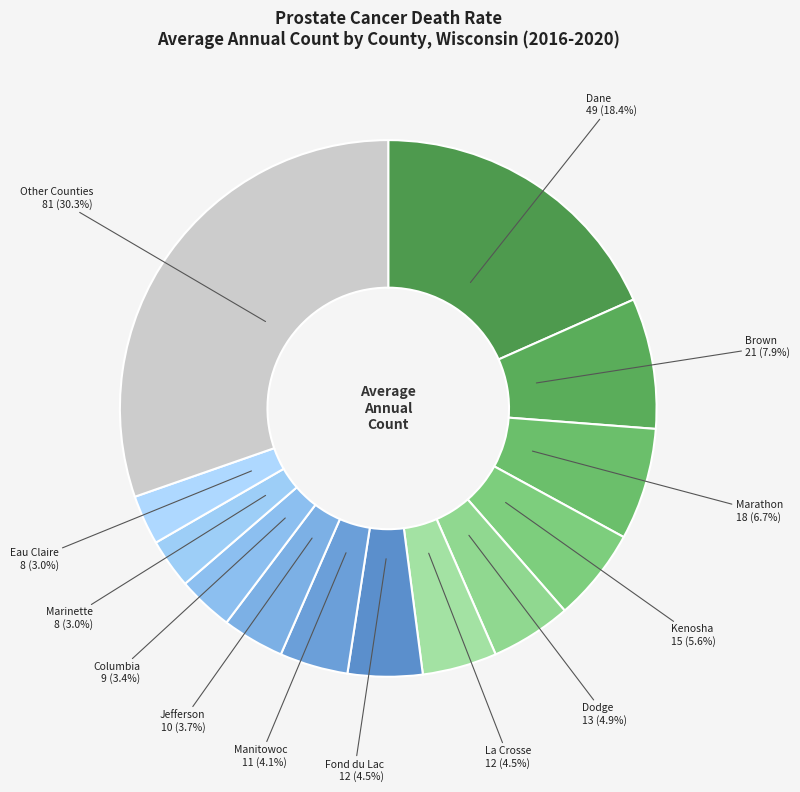

How many segments does this pie chart have?

13